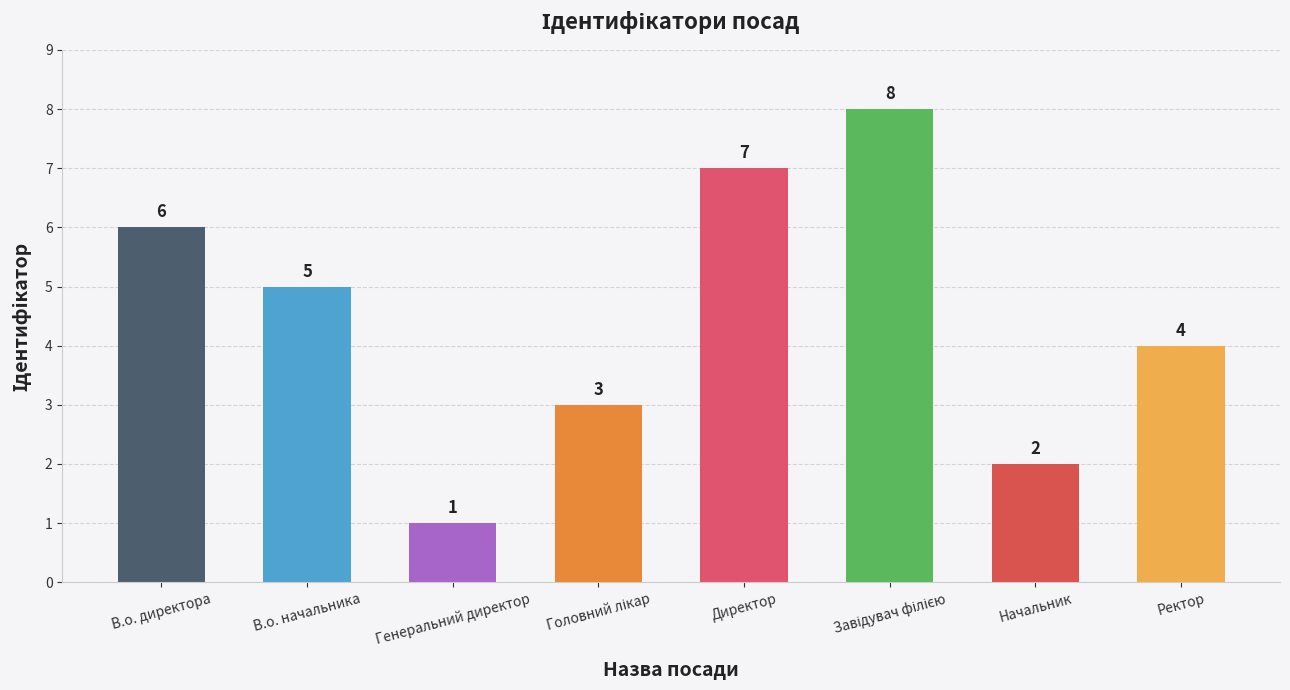

What is the difference between the maximum and minimum values?

7